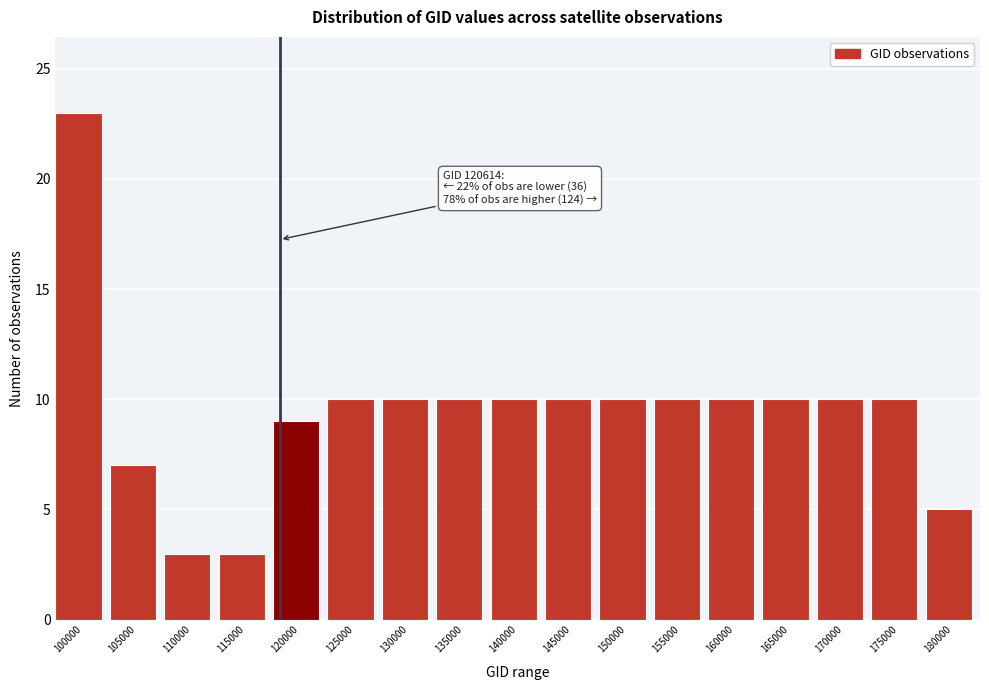

Reading right to left, extract all data points from this chart.

5	10	10	10	10	10	10	10	10	10	10	10	9	3	3	7	23